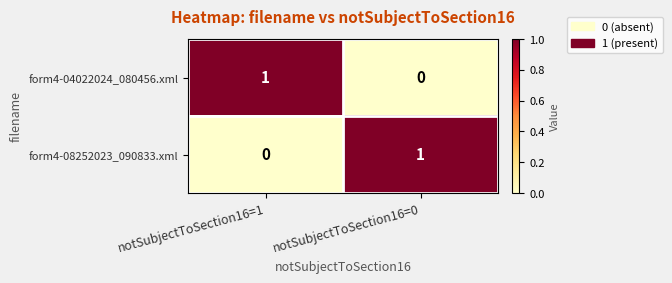

Which category has the highest value in the form4-04022024_080456.xml series?

notSubjectToSection16=1